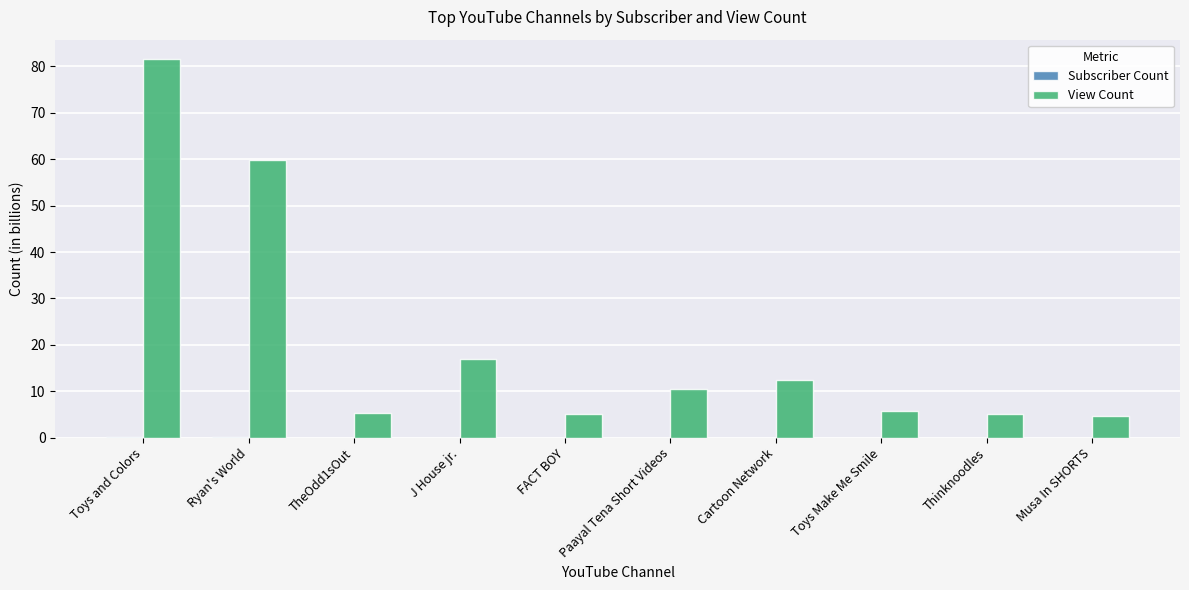

What is the greatest value displayed?

81.7